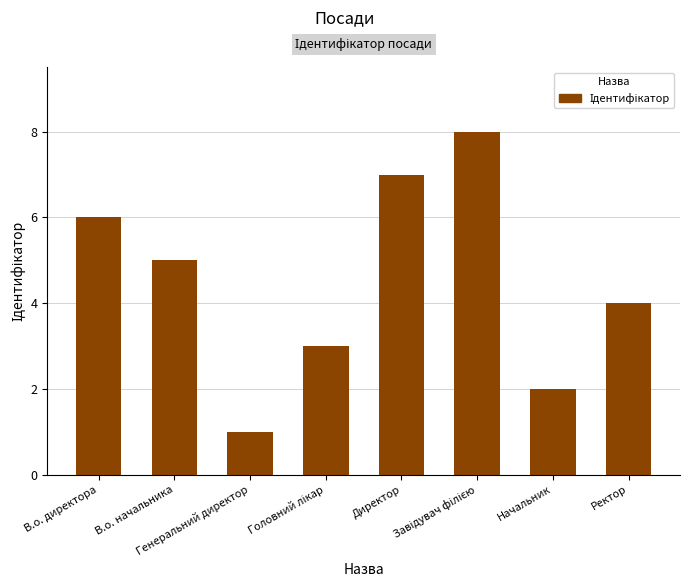

The value at Начальник is 1. True or false?

False